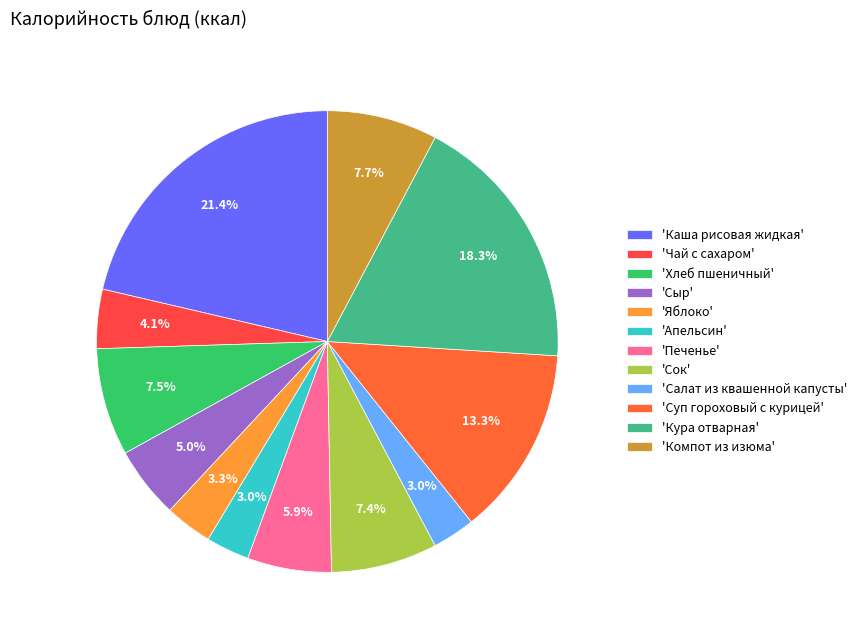

Does any single category account for the majority?

No